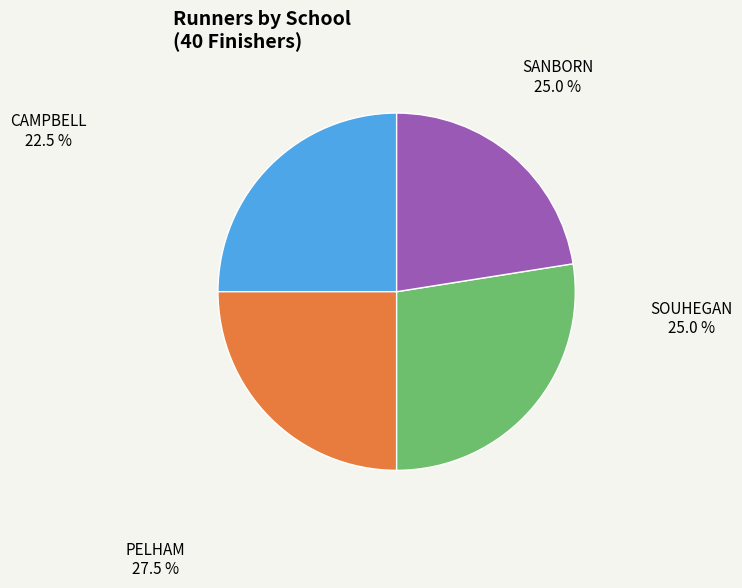

Is there a majority slice in this chart?

No